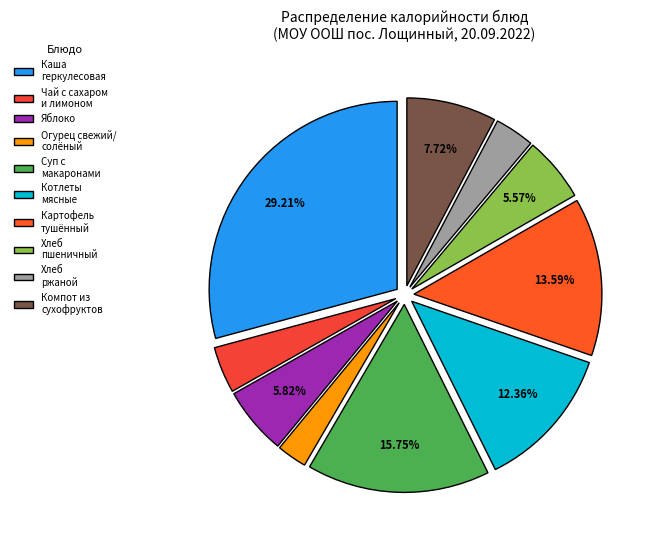

What percentage is the Чай с сахаром и лимоном slice, to the nearest percent?

4%